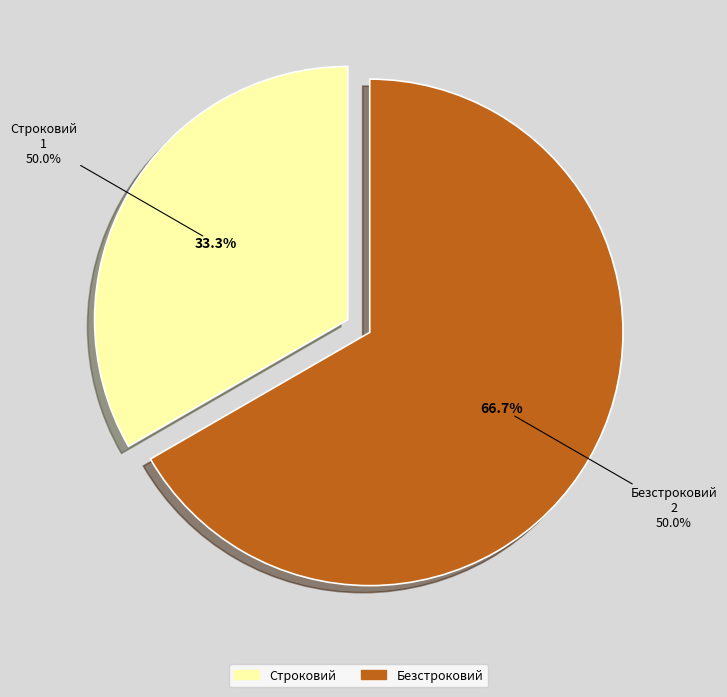

Does Строковий account for over 50% of the chart?

No